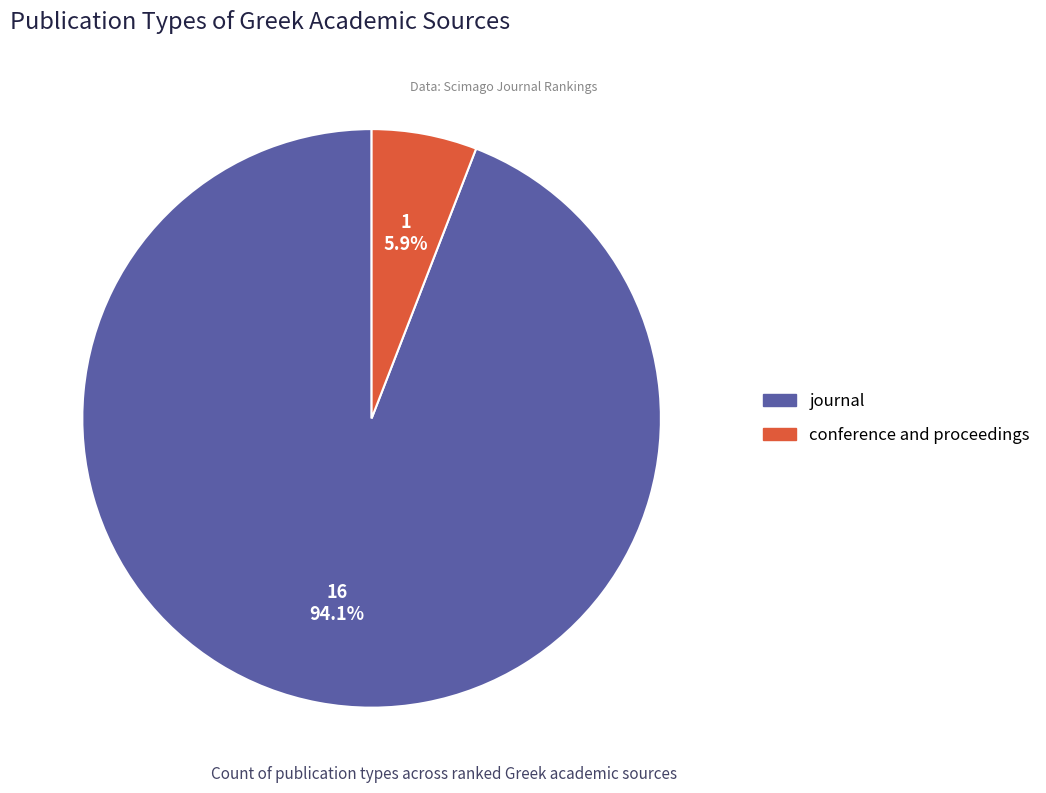

How many slices are in this pie chart?

2